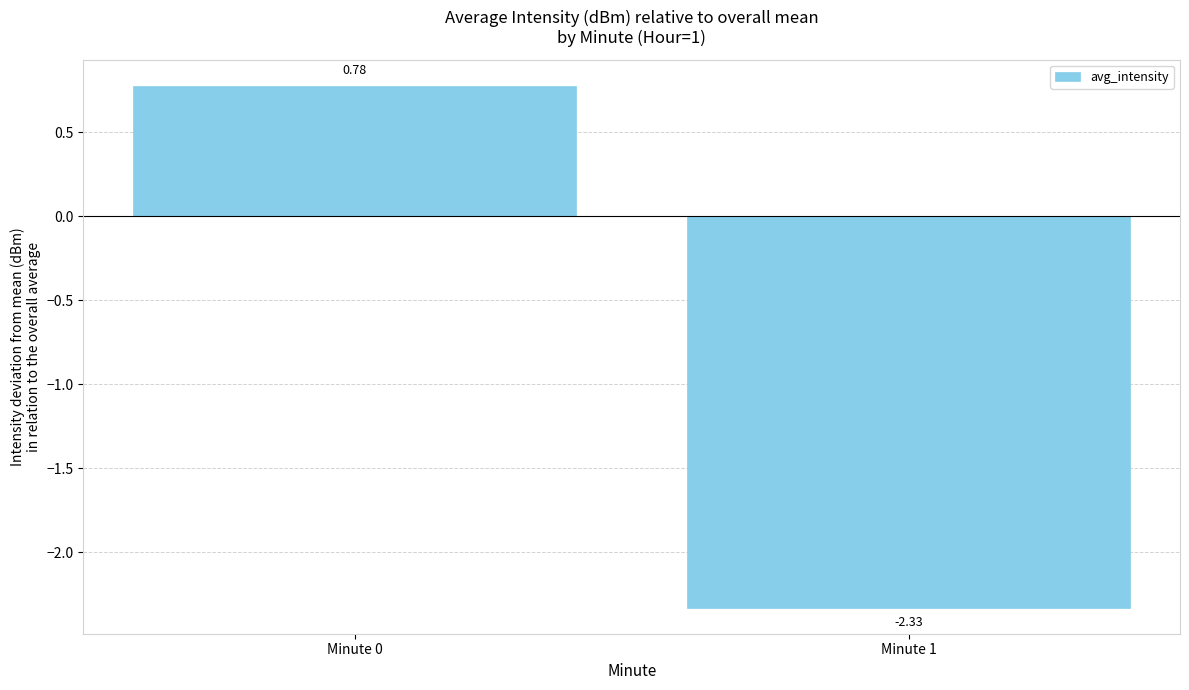

Where does the data first go above 0?

Minute 0